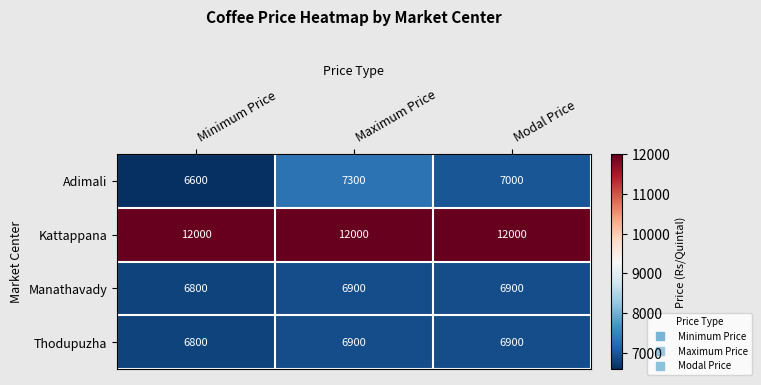

What is the average value of the Thodupuzha series?

6867